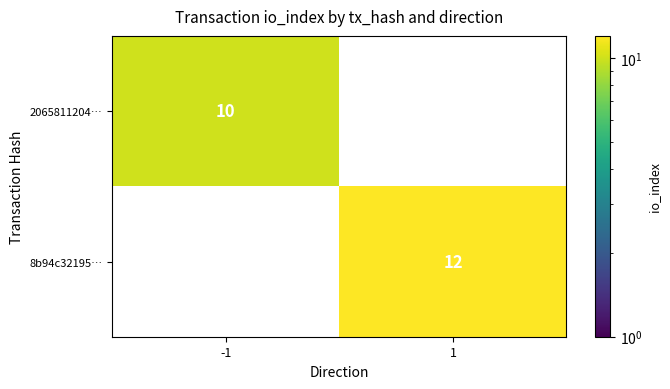

What is the difference between the highest and lowest values at 1?

12